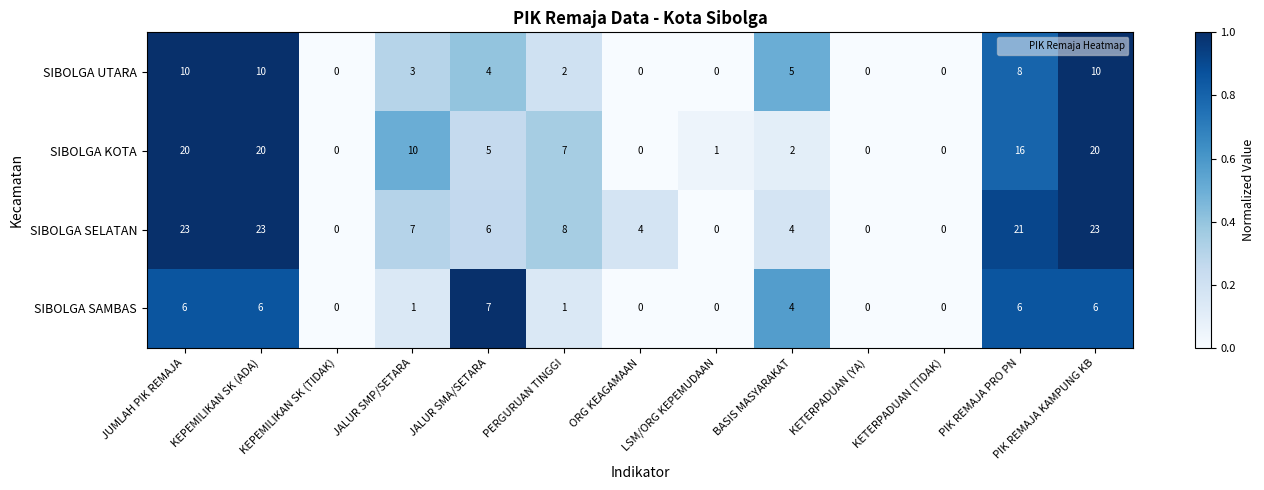

What is the greatest value displayed?

23